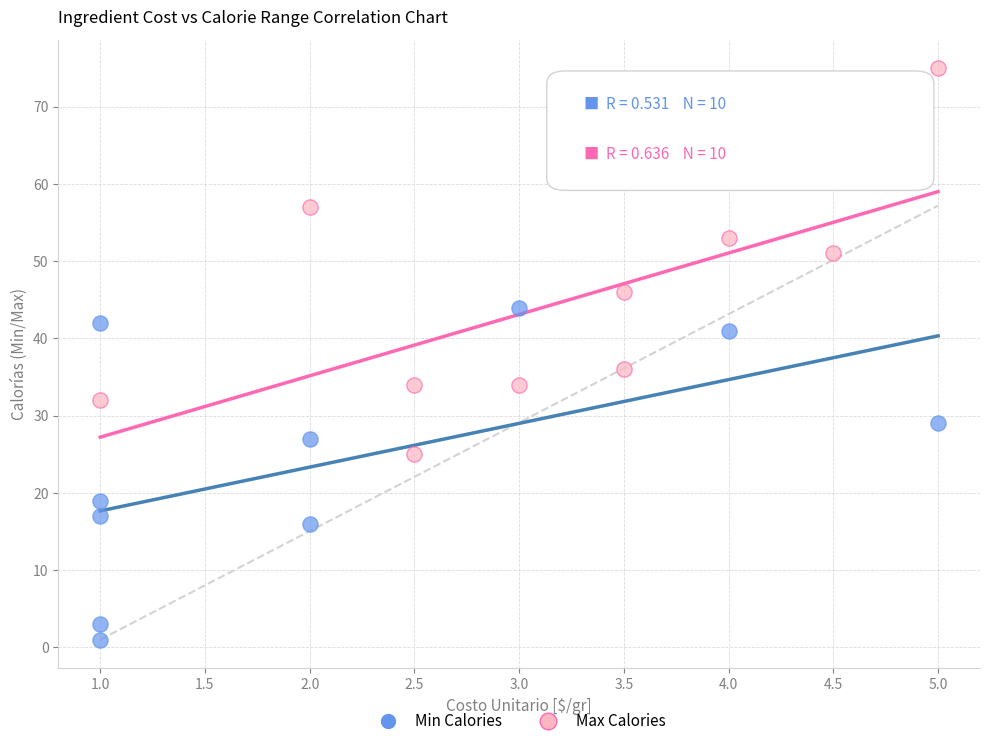

Which series contains the lowest Y value?

Min Calories